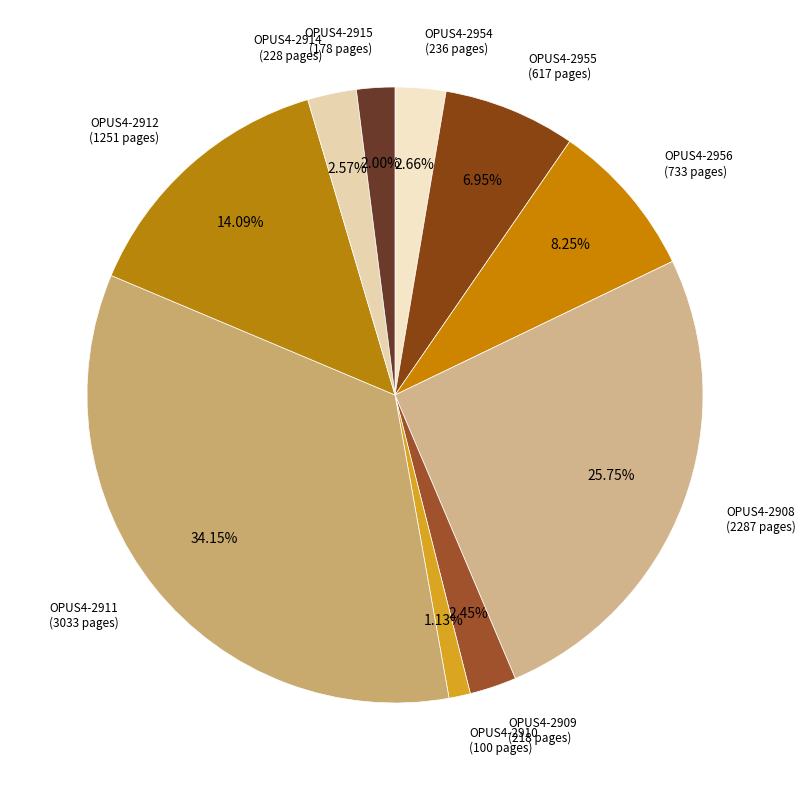

Rank the categories by value from lowest to highest.

OPUS4-2910, OPUS4-2915, OPUS4-2909, OPUS4-2914, OPUS4-2954, OPUS4-2955, OPUS4-2956, OPUS4-2912, OPUS4-2908, OPUS4-2911